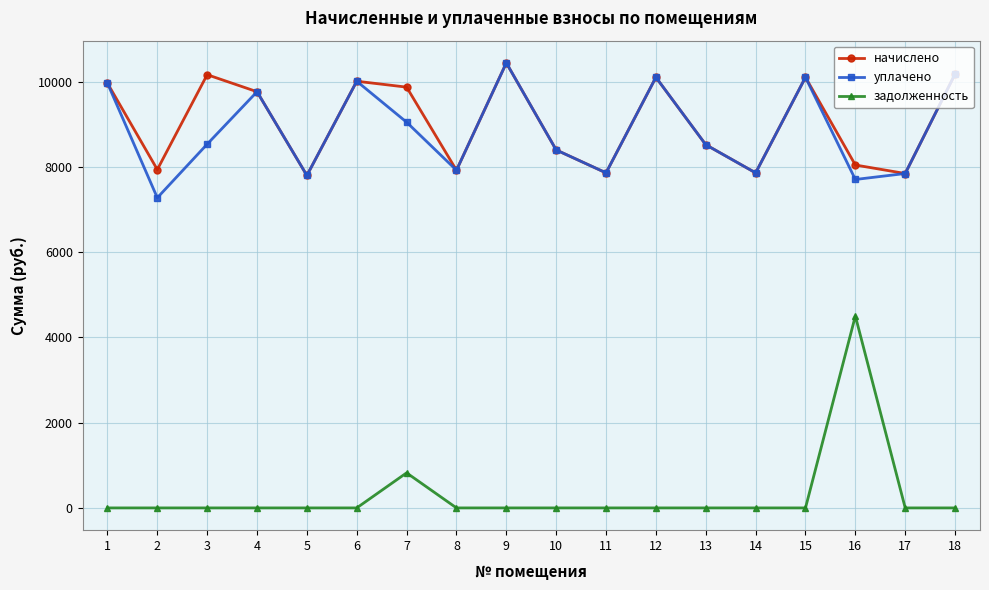

True or false: начислено has more than 2 interior local peaks.

True